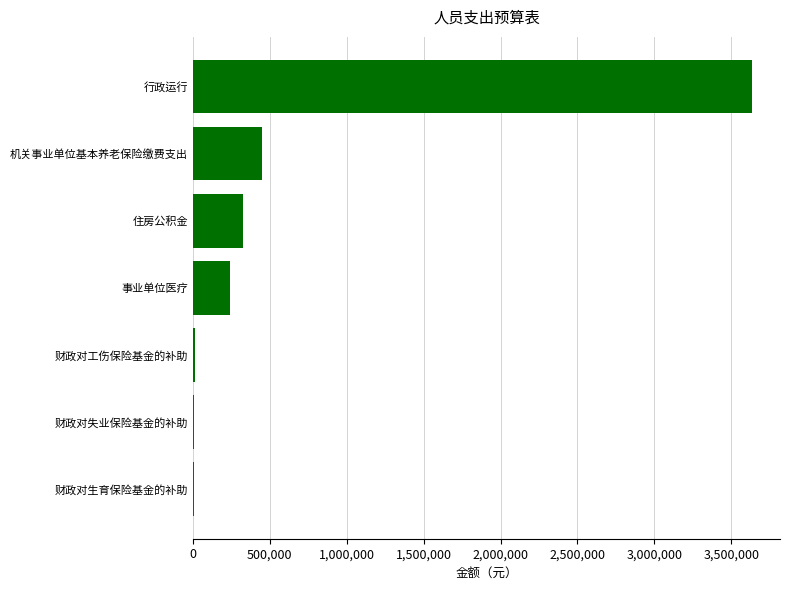

True or false: the data shows 3634943 at 行政运行.

True